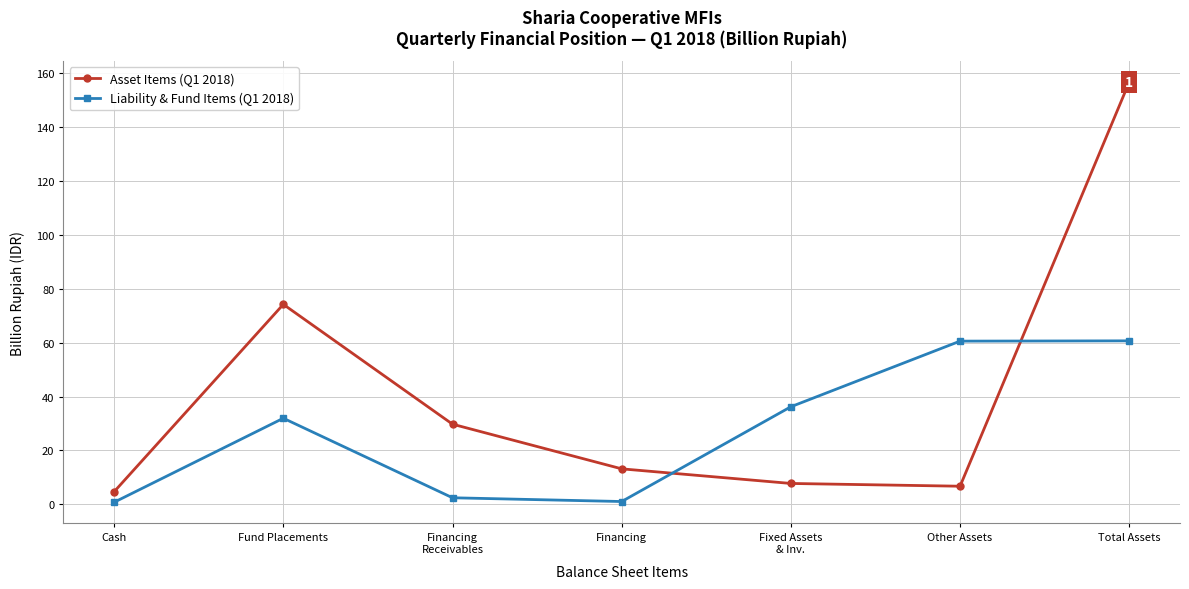

True or false: Asset Items (Q1 2018) has more than 1 points higher than both neighbors.

False